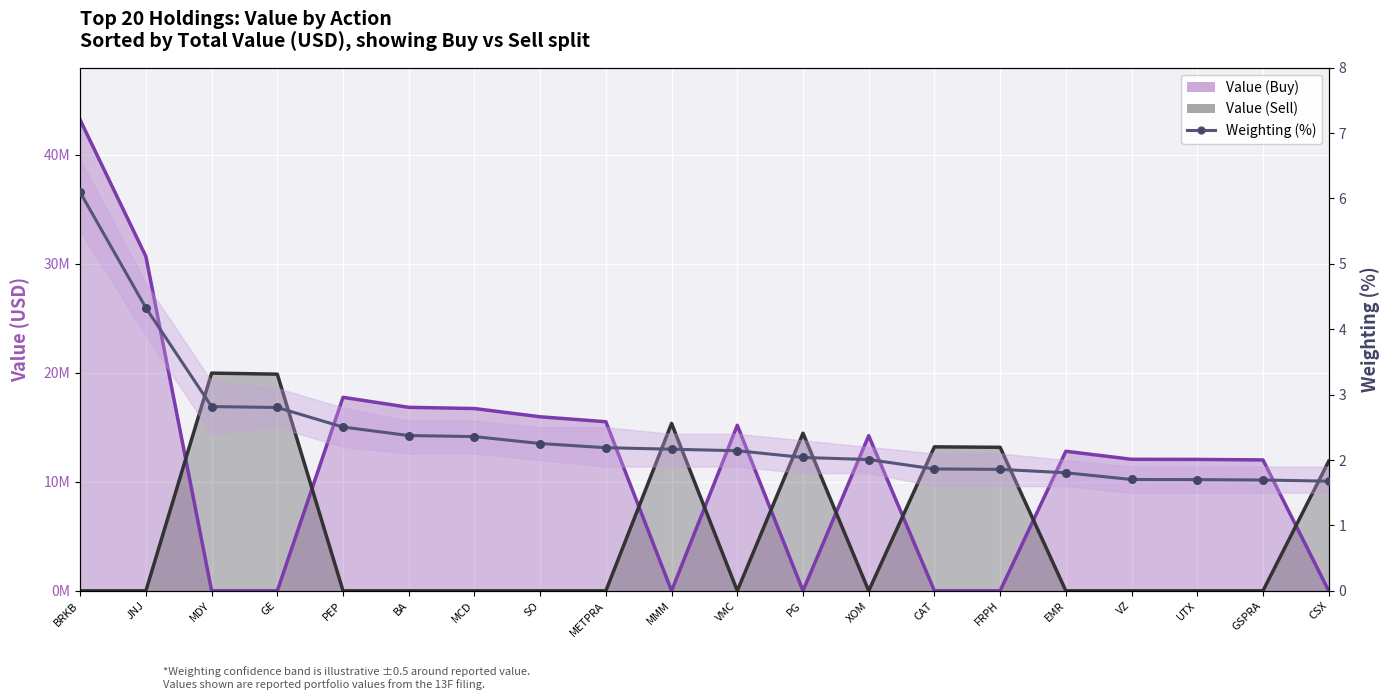

What is the ratio of the value at SO to the value at MDY?

0.8